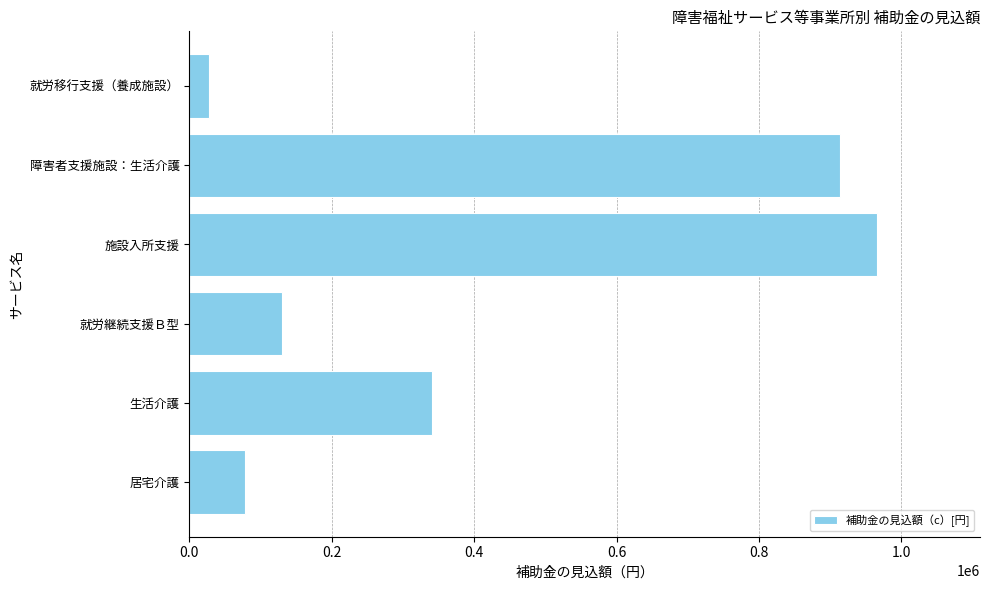

Is it true that the value at 生活介護 is 341280?

True